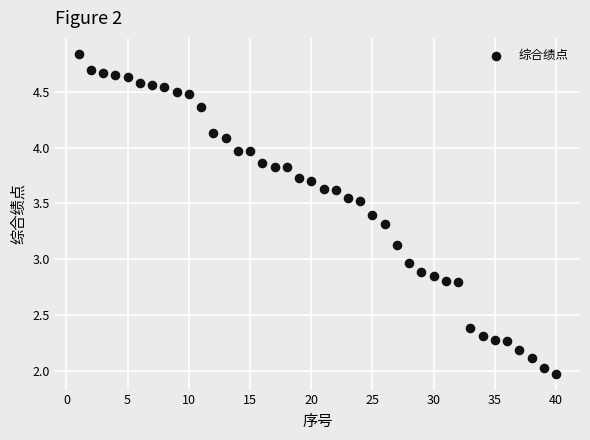

What is the range of Y values (max minus min)?

2.9